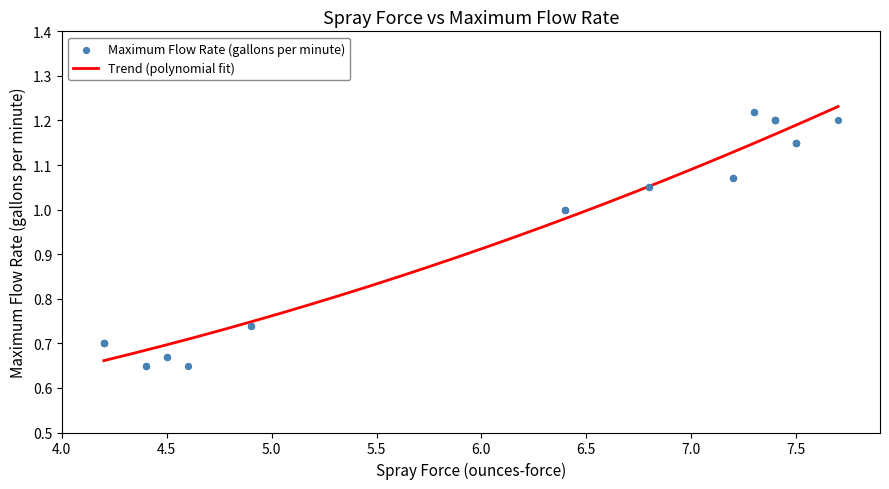

Between 7.7 and 6.4, which is larger?

7.7